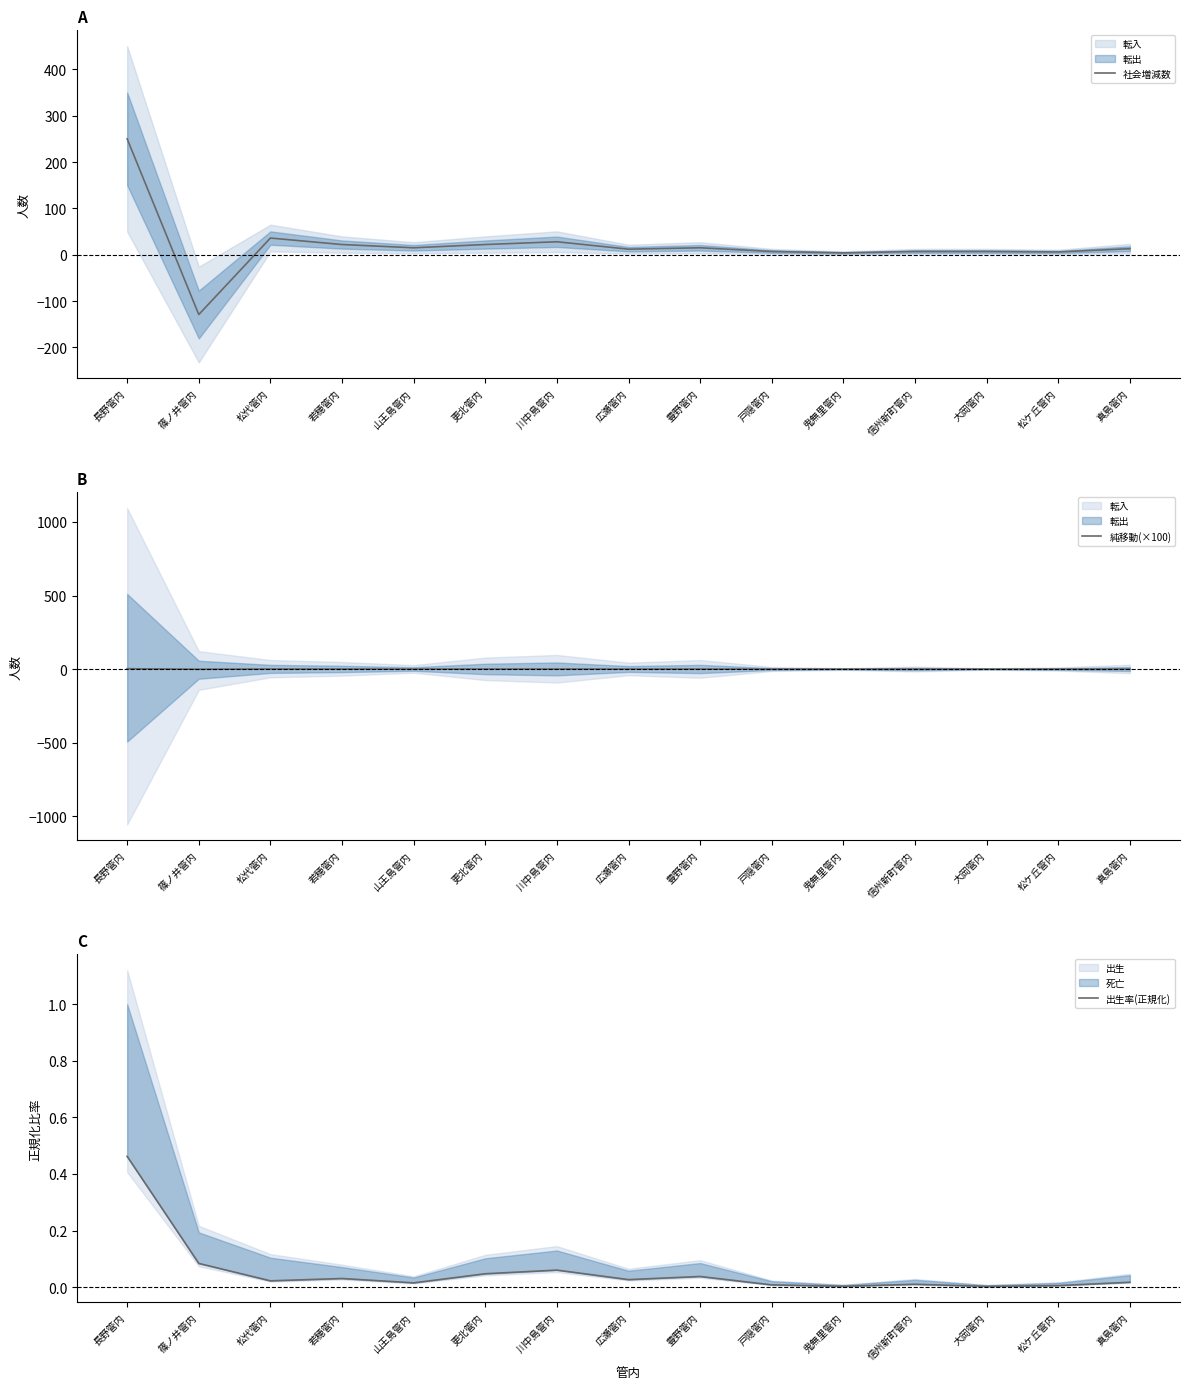

Reading left to right, what are all the values shown in this chart?

社会増減数: 250.0	-129.0	36.0	22.0	15.0	22.0	28.0	12.0	15.0	7.0	4.0	7.0	7.0	6.0	13.0
純移動(×100): 2.5	-1.3	0.4	0.2	0.1	0.2	0.3	0.1	0.1	0.1	0.0	0.1	0.1	0.1	0.1
出生率(正規化): 0.5	0.1	0.0	0.0	0.0	0.0	0.1	0.0	0.0	0.0	0.0	0.0	0.0	0.0	0.0